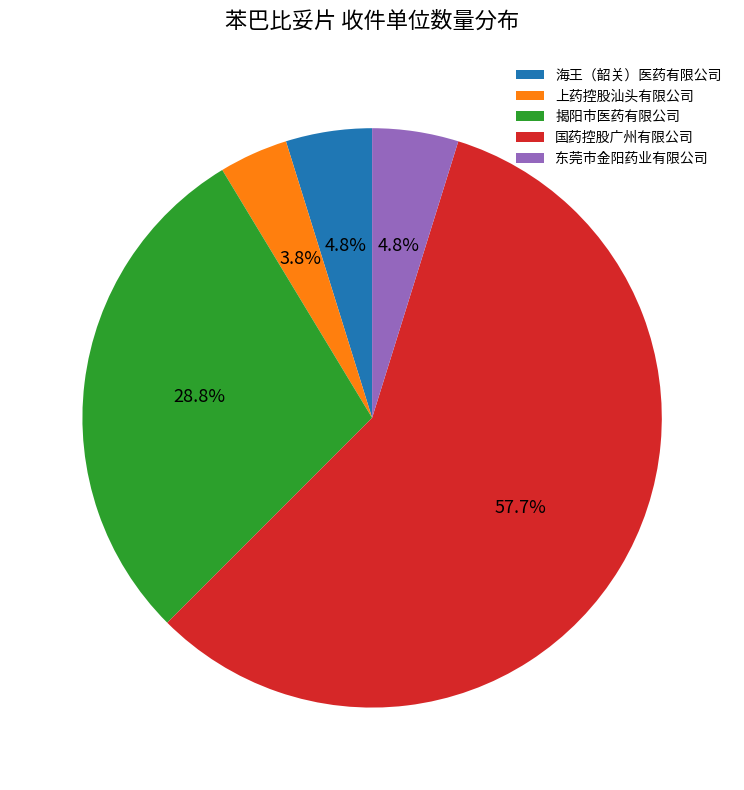

Approximately how many times larger is the value at 国药控股广州有限公司 compared to 揭阳市医药有限公司?

2.0